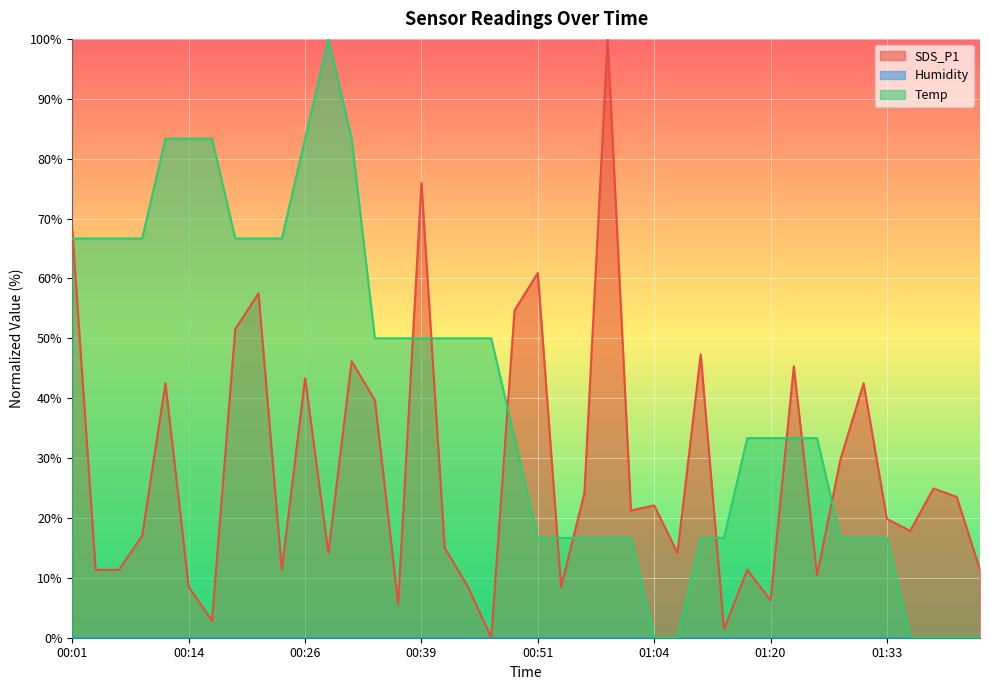

Is the value of Temp at 01:04 greater than the value of SDS_P1 at 00:36?

No